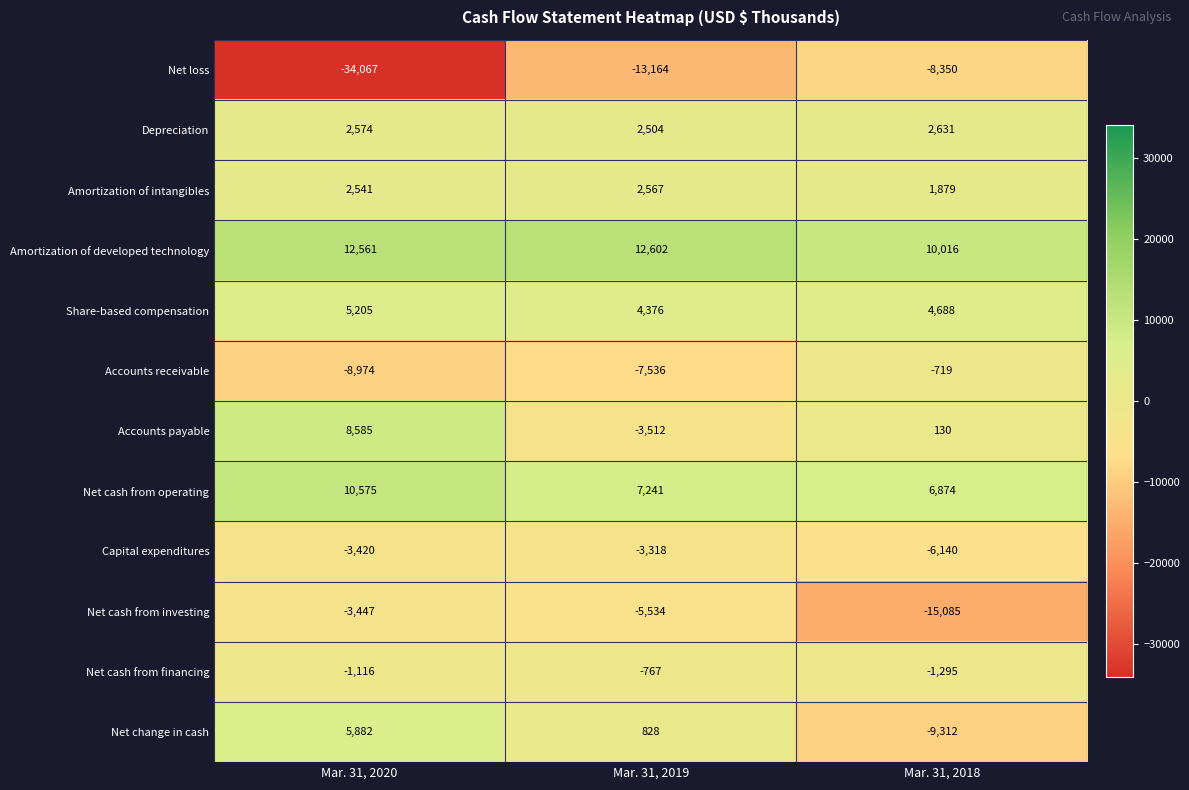

Count the Share-based compensation values in the range 4376 to 5205.

3